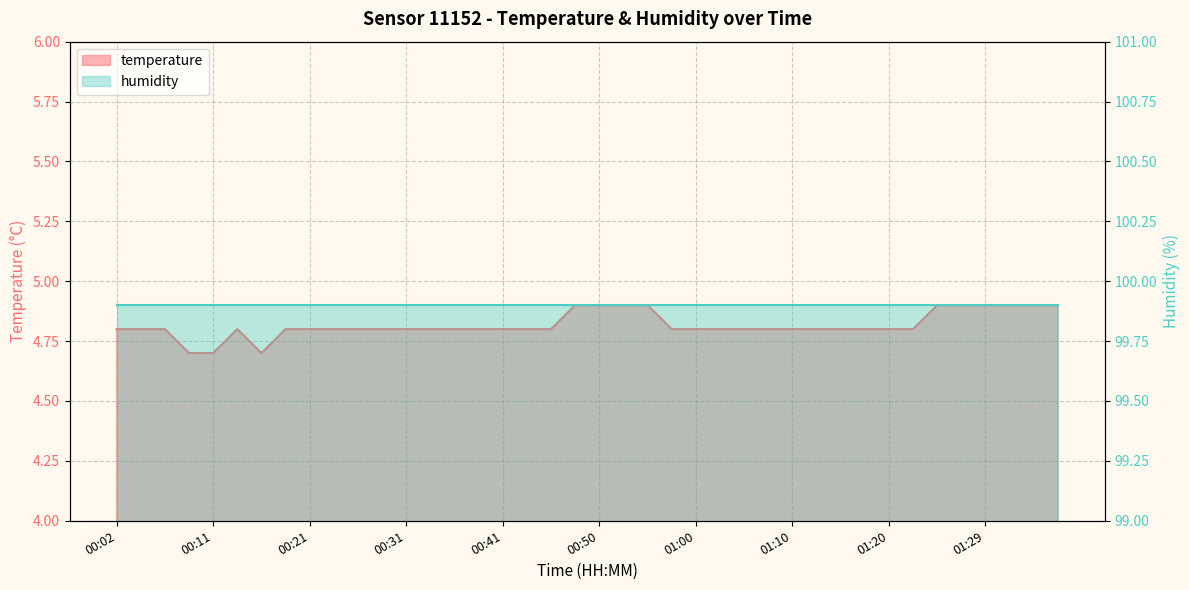

What is the sum of all values?

192.7